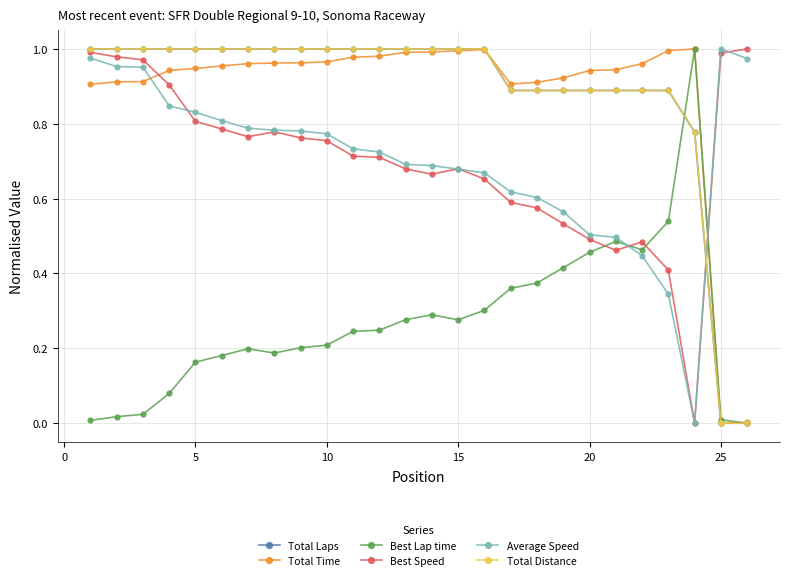

Does the chart have visible grid lines?

Yes